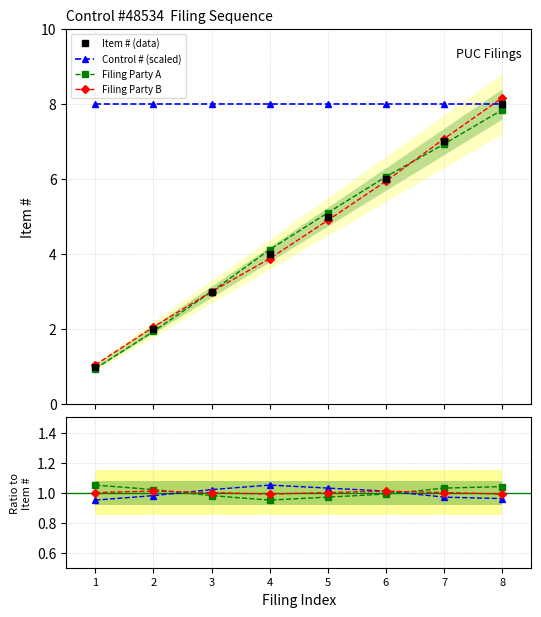

What is the value of the Filing Party A point at the 7th from the left?

6.9